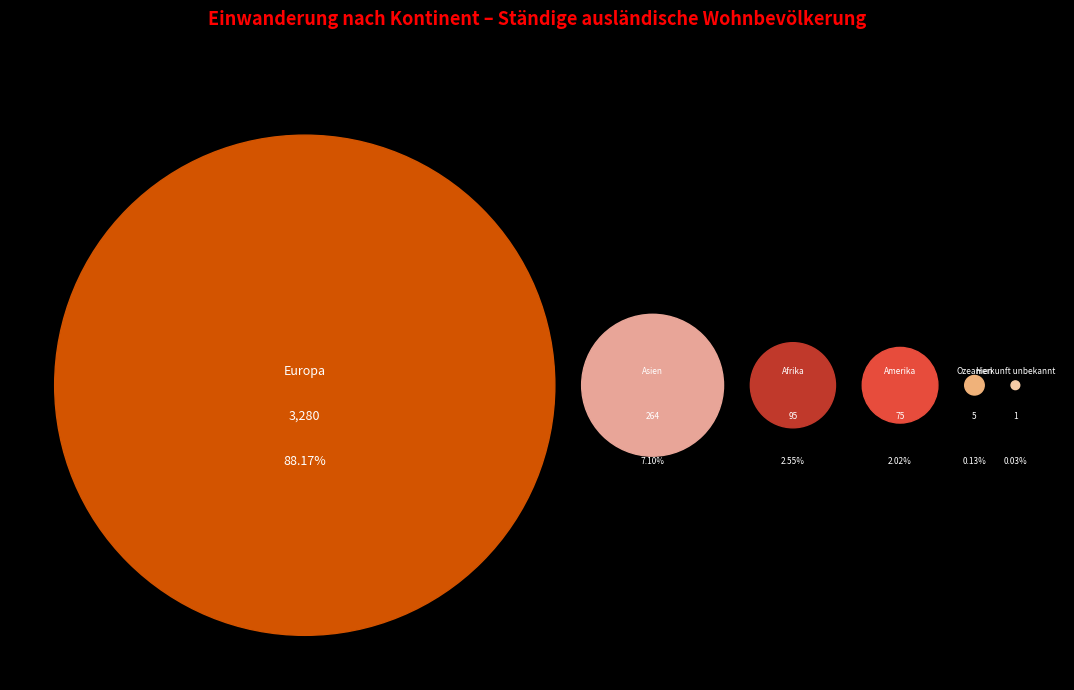

What is the largest slice in the pie chart?

Europa